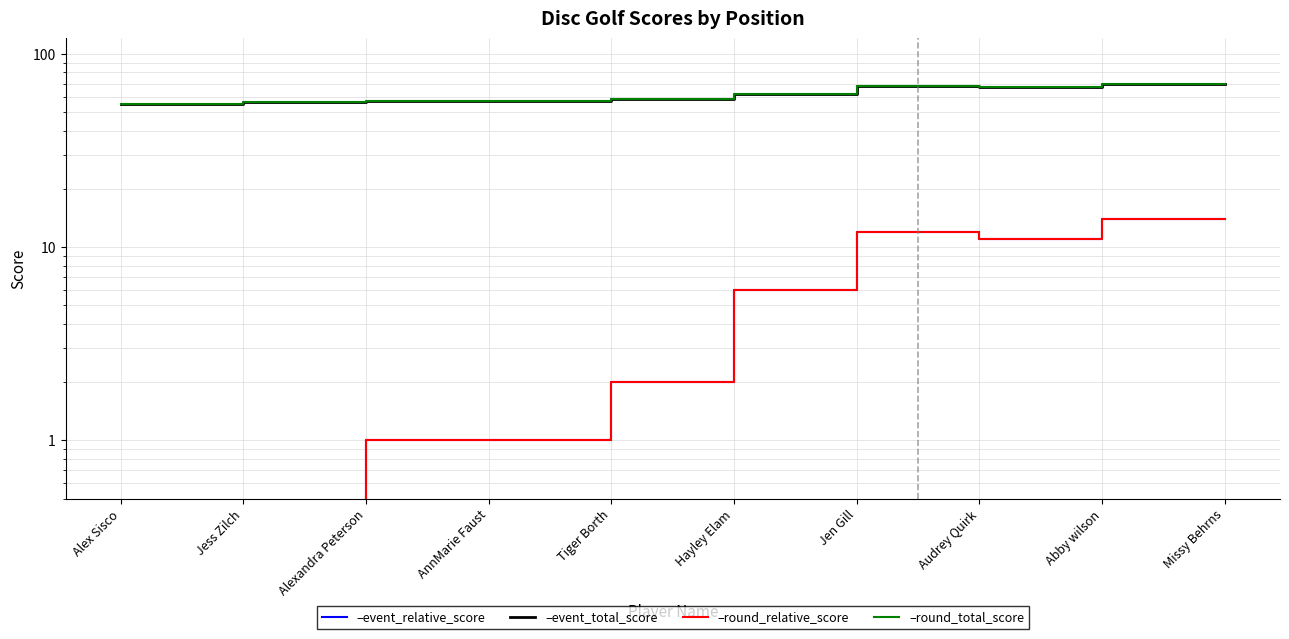

Reading left to right, what are all the values shown in this chart?

event_relative_score: Alex Sisco=-1	Jess Zilch=0	Alexandra Peterson=1	AnnMarie Faust=1	Tiger Borth=2	Hayley Elam=6	Jen Gill=12	Audrey Quirk=11	Abby wilson=14	Missy Behrns=14
event_total_score: Alex Sisco=55	Jess Zilch=56	Alexandra Peterson=57	AnnMarie Faust=57	Tiger Borth=58	Hayley Elam=62	Jen Gill=68	Audrey Quirk=67	Abby wilson=70	Missy Behrns=70
round_relative_score: Alex Sisco=-1	Jess Zilch=0	Alexandra Peterson=1	AnnMarie Faust=1	Tiger Borth=2	Hayley Elam=6	Jen Gill=12	Audrey Quirk=11	Abby wilson=14	Missy Behrns=14
round_total_score: Alex Sisco=55	Jess Zilch=56	Alexandra Peterson=57	AnnMarie Faust=57	Tiger Borth=58	Hayley Elam=62	Jen Gill=68	Audrey Quirk=67	Abby wilson=70	Missy Behrns=70